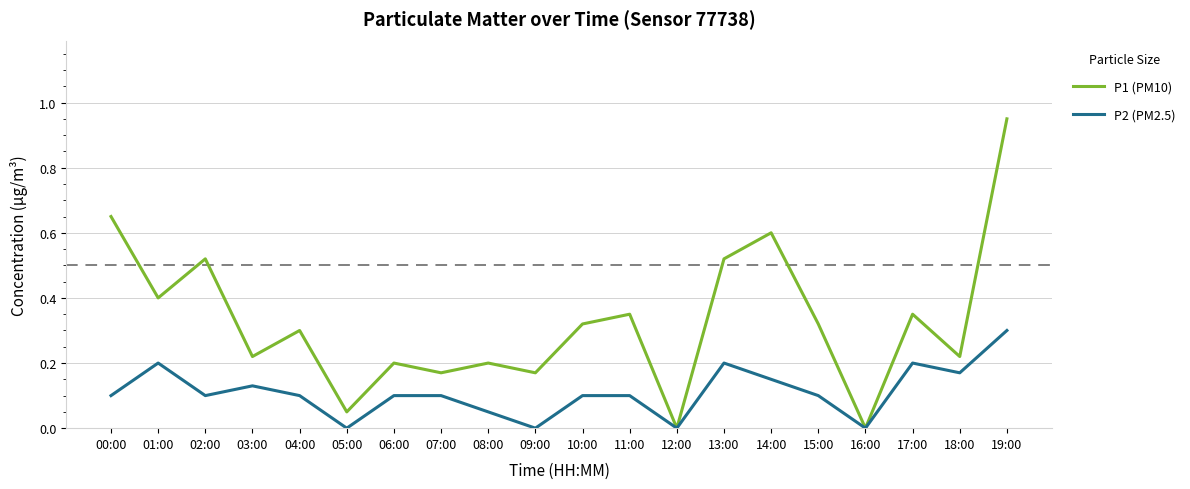

What is the total value across all series at 18:00?

0.4